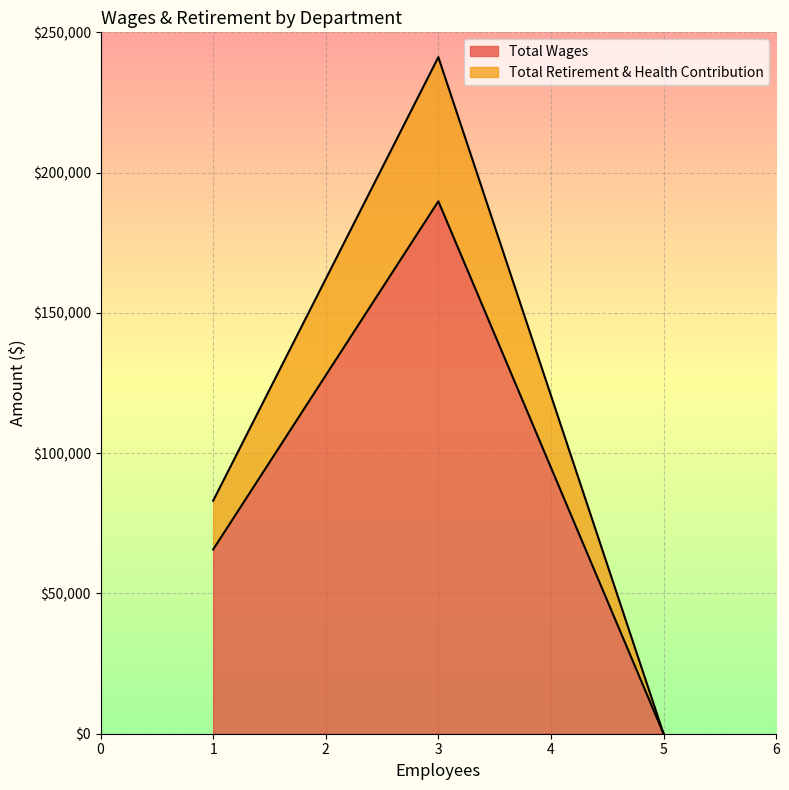

Reading right to left, transcribe all the data shown in this chart.

Total Wages: Board Member=0	Administration=65683	Operations=189780
Total Retirement & Health Contribution: Board Member=0	Administration=17368	Operations=51377